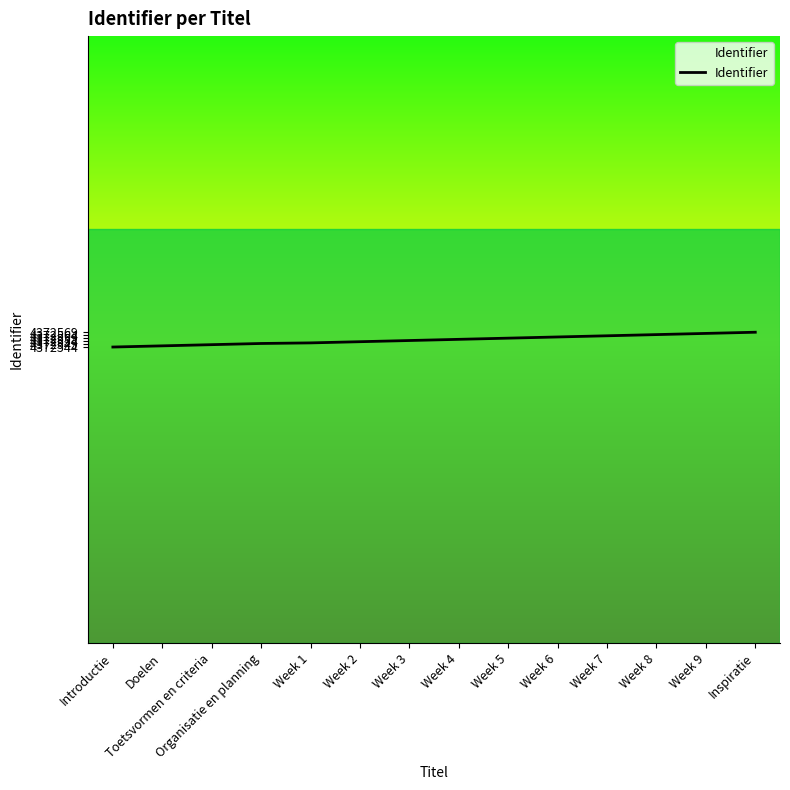

Is it true that the value at Week 6 is 2776590?

False